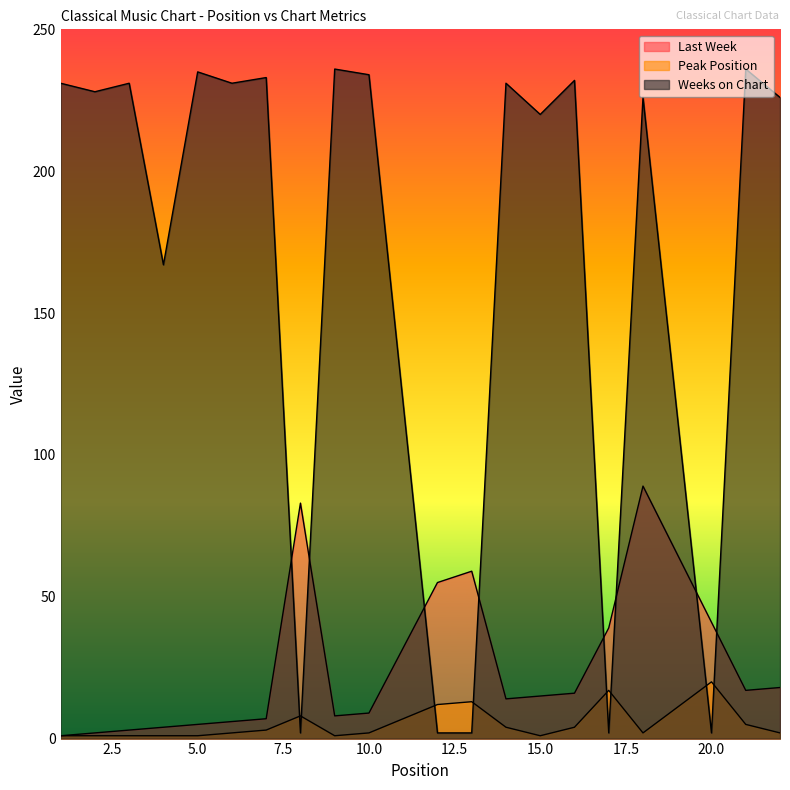

Reading left to right, transcribe all the data shown in this chart.

Last Week: 1	2	3	4	5	6	7	83	8	9	55	59	14	15	16	39	89	41	17	18
Peak Position: 1	1	1	1	1	2	3	8	1	2	12	13	4	1	4	17	2	20	5	2
Weeks on Chart: 231	228	231	167	235	231	233	2	236	234	2	2	231	220	232	2	226	2	236	226